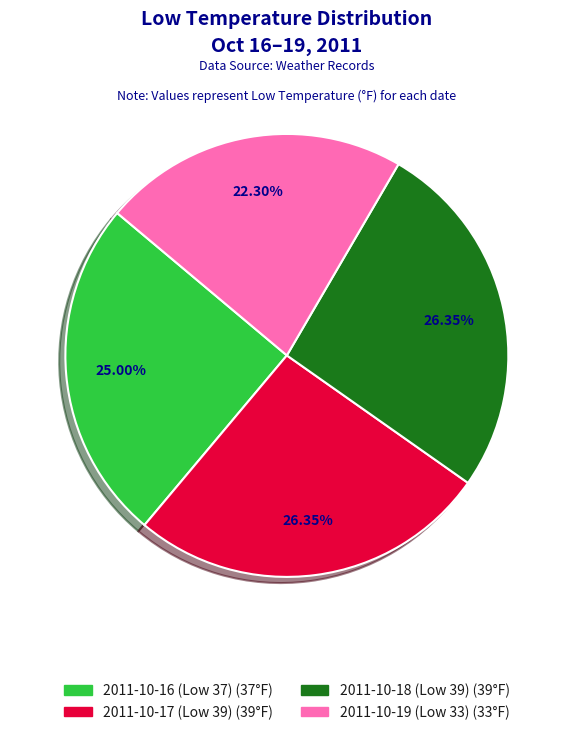

Is 2011-10-18 (Low 39) the majority of the pie?

No